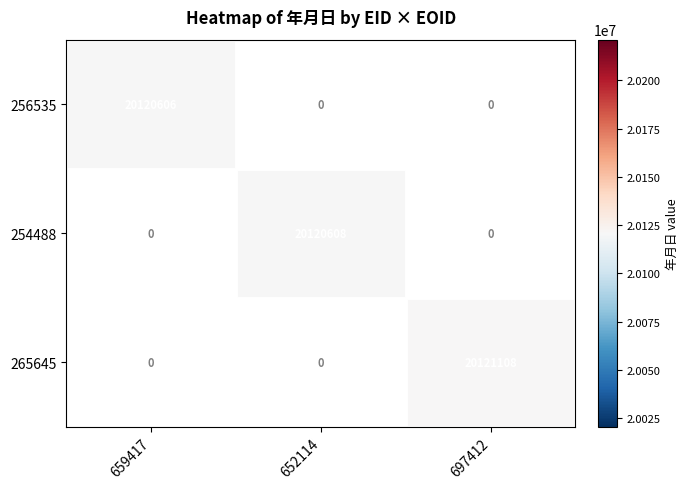

True or false: 256535 has a value of 5037367.0 at 659417.

False